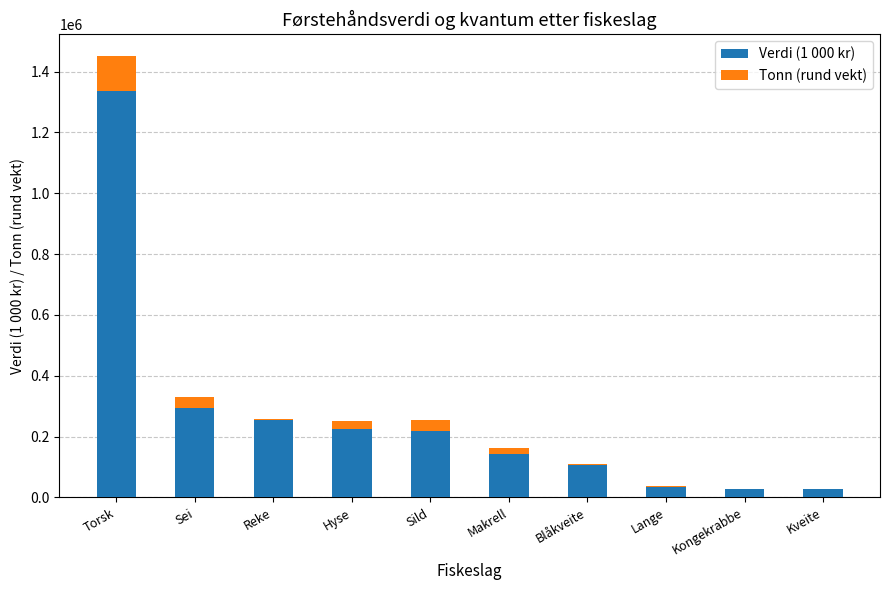

The Verdi (1 000 kr) series shows 2384111 at Torsk. True or false?

False